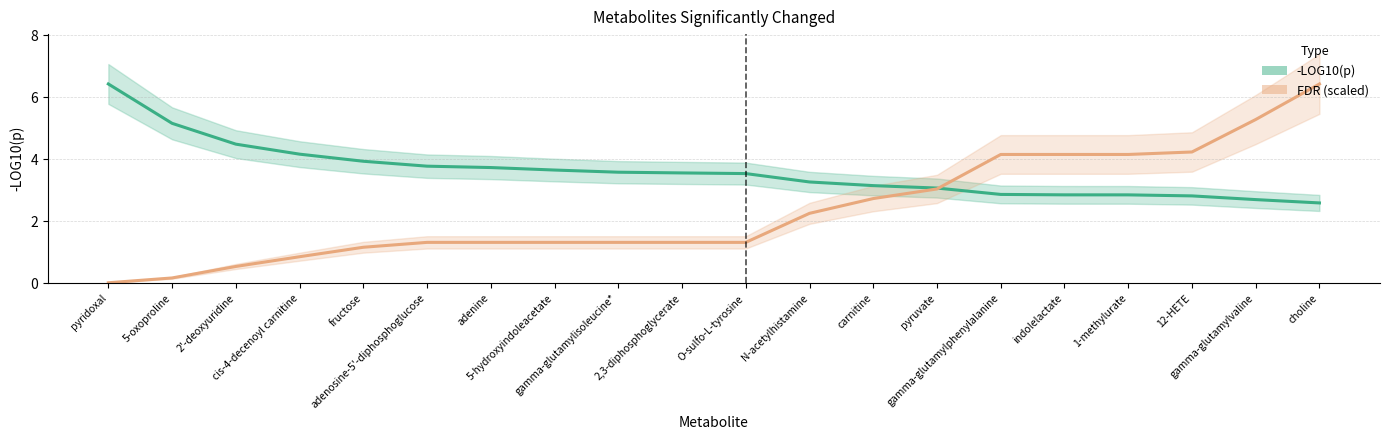

What is the maximum value for FDR (scaled)?

6.4